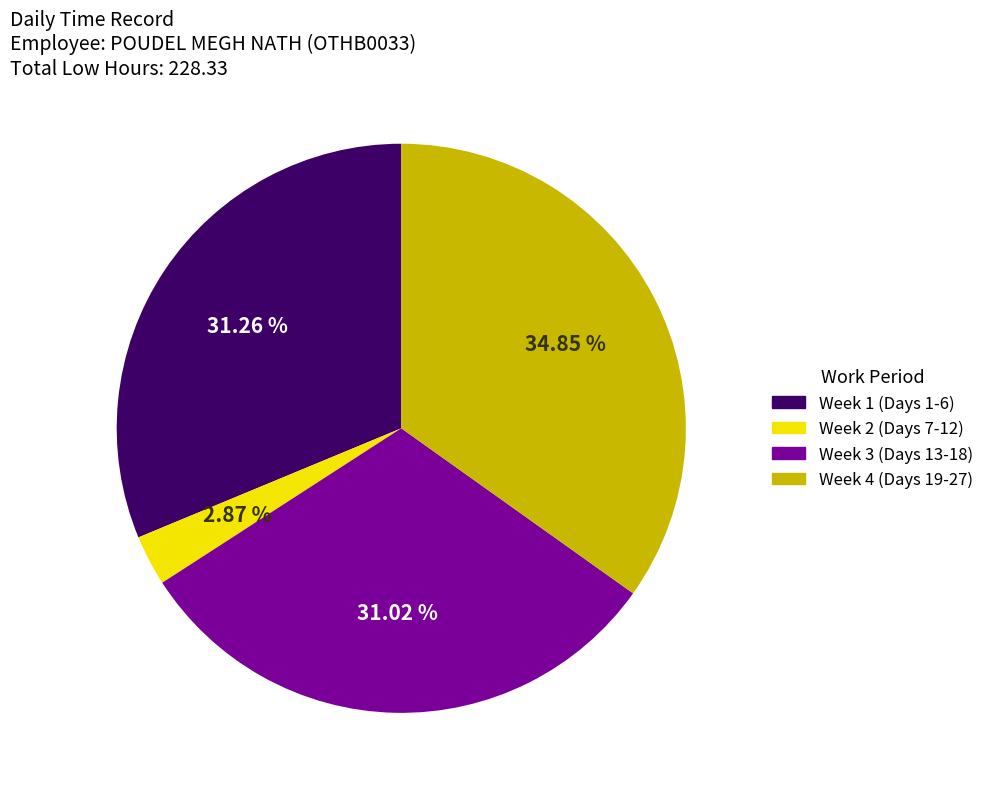

Does any single category account for the majority?

No